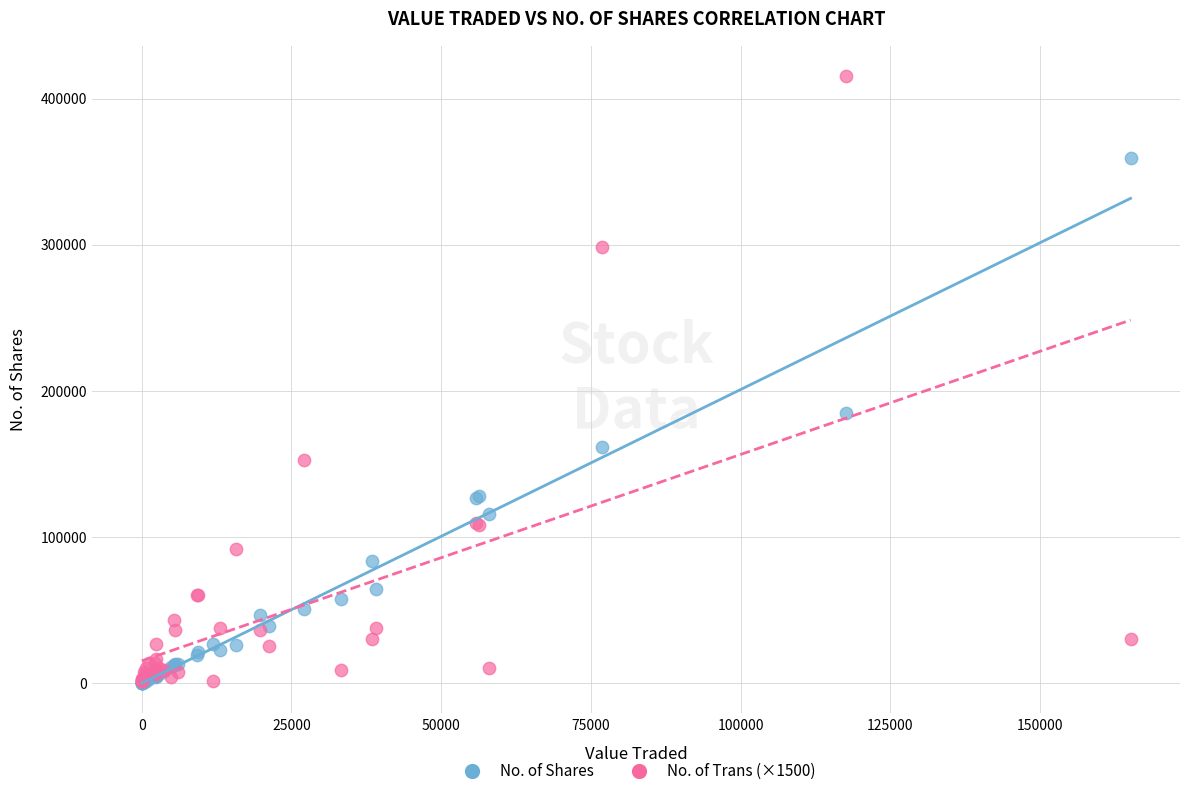

What are all the series names shown in the legend?

No. of Shares, No. of Trans (×1500)